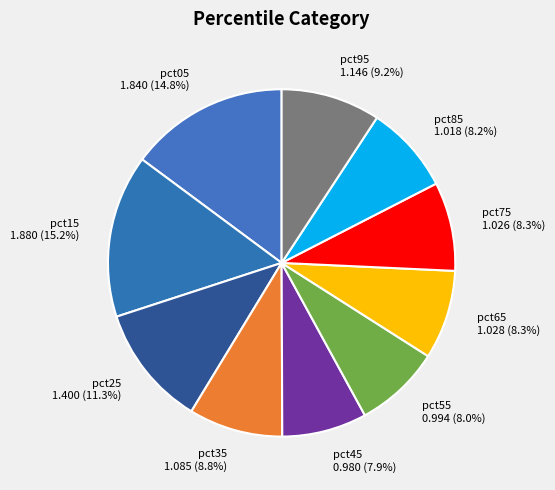

Count the number of slices in the pie.

10